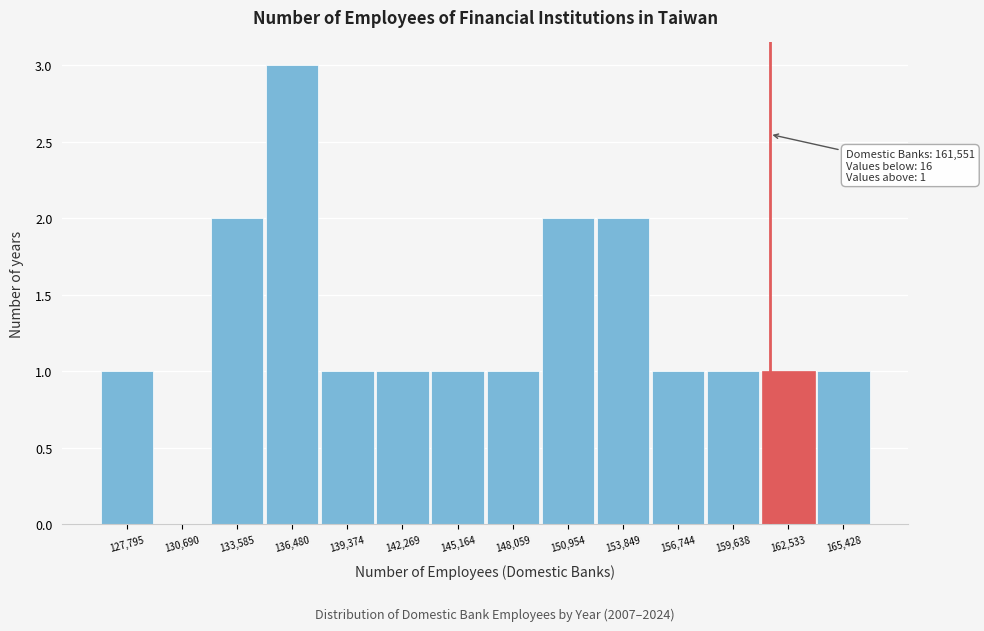

Over which range of the x-axis is the bar tallest?

135000 to 138000